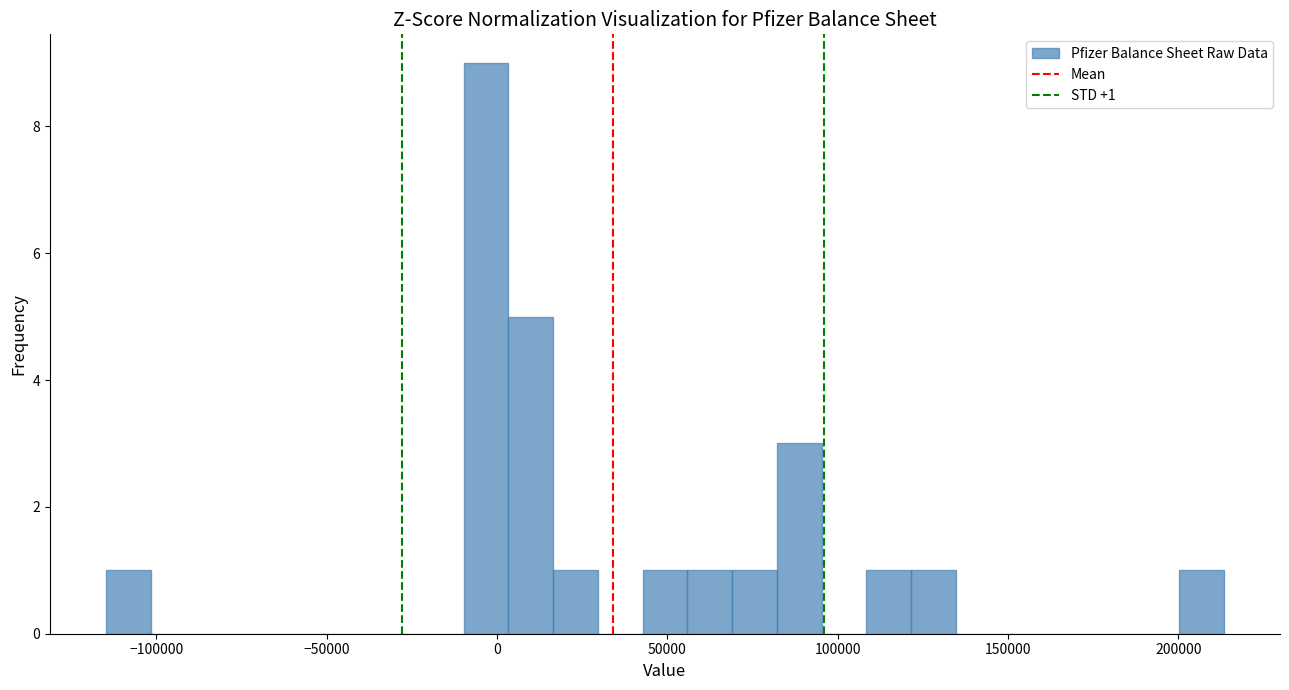

Read against the x-axis, roughly where is the centre of the tallest bar?

-5000